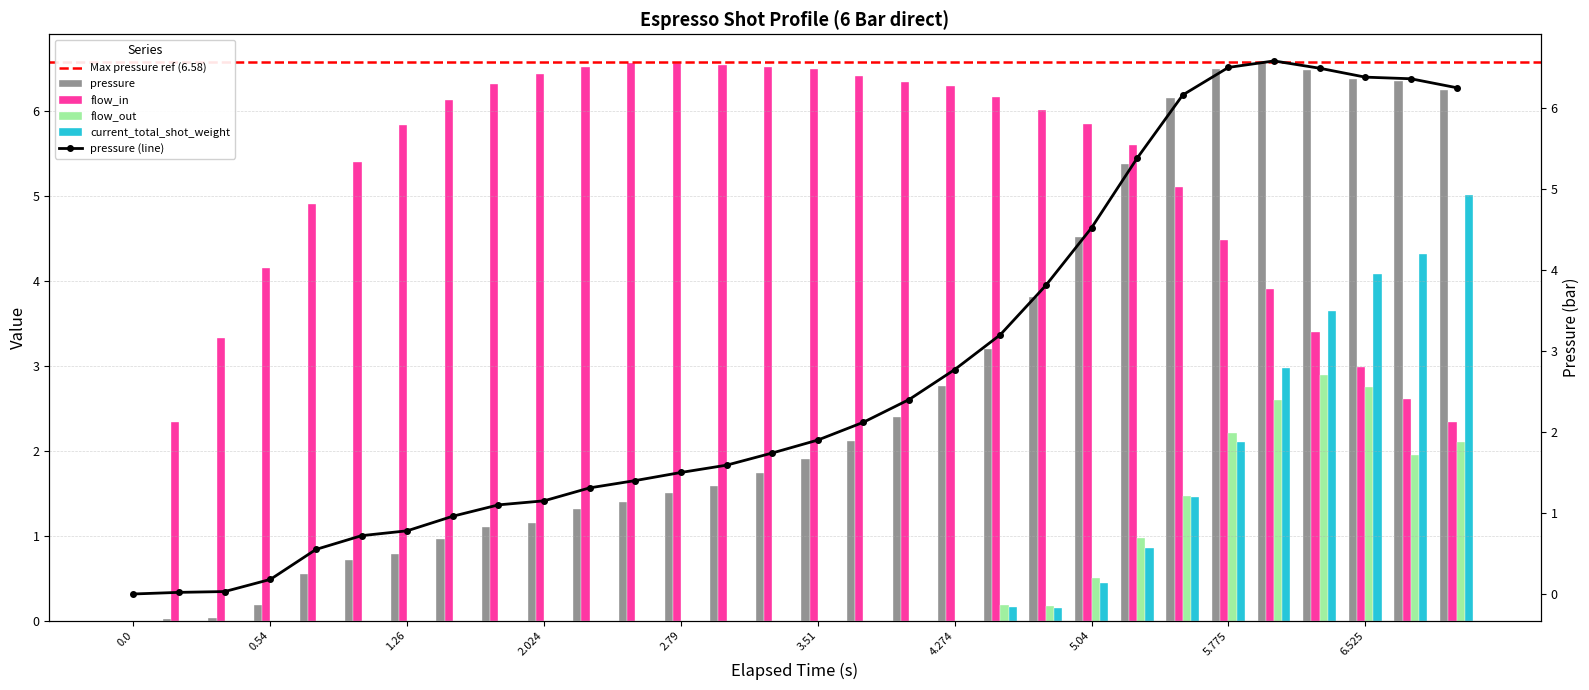

True or false: flow_in has a value of 1.3 at 4.004.

False